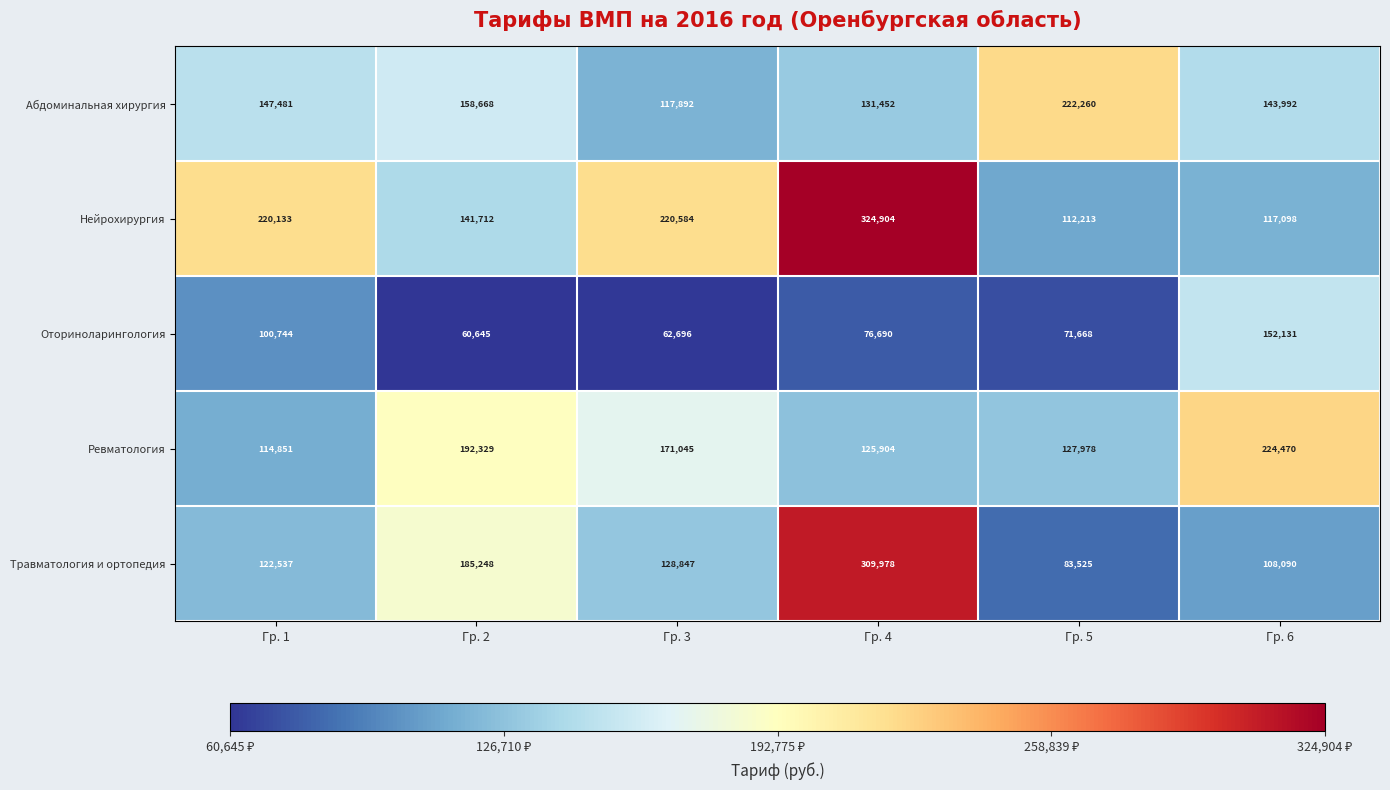

What is the difference between the Абдоминальная хирургия values at Гр. 4 and Гр. 3?

13560